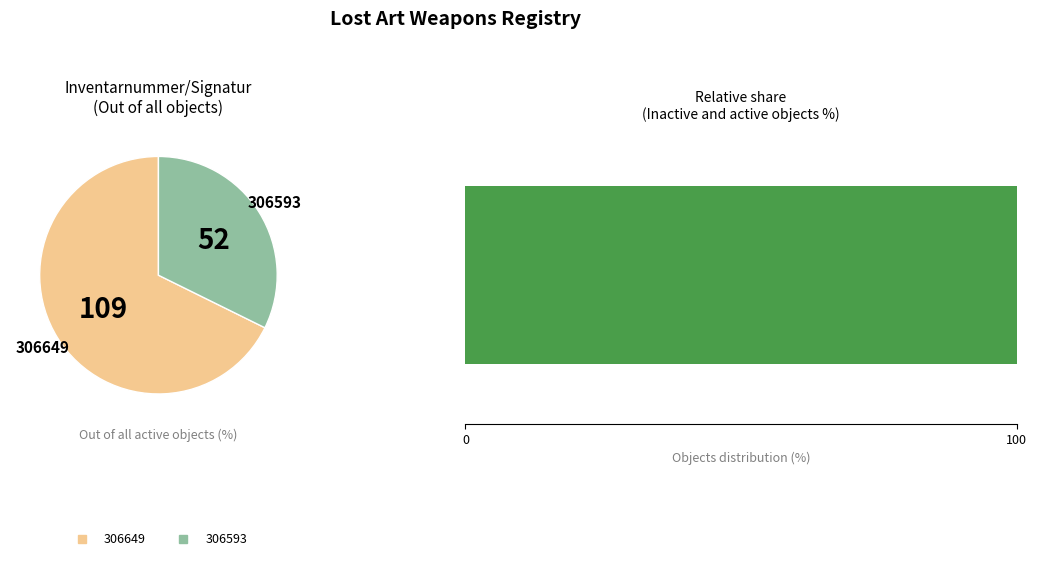

Does any single category account for the majority?

Yes